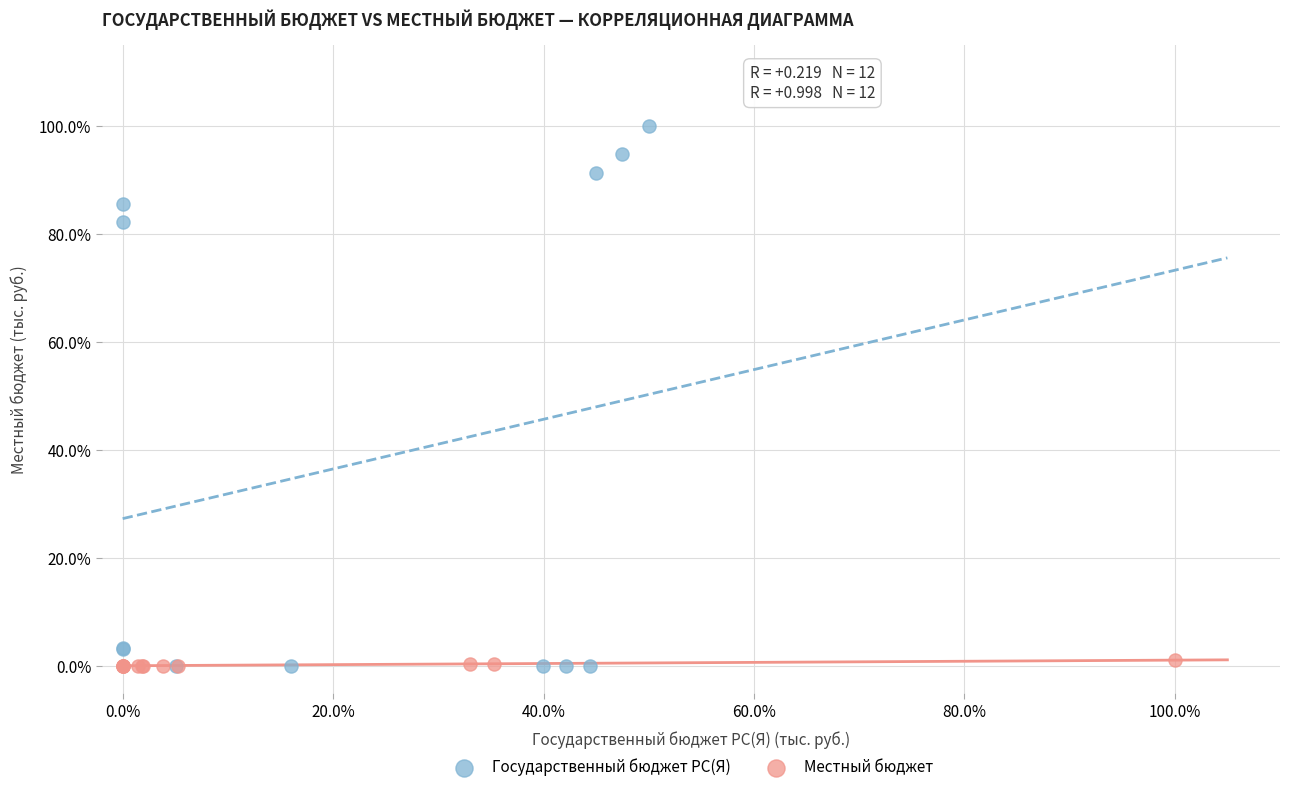

What are all the series names shown in the legend?

Государственный бюджет РС(Я), Местный бюджет